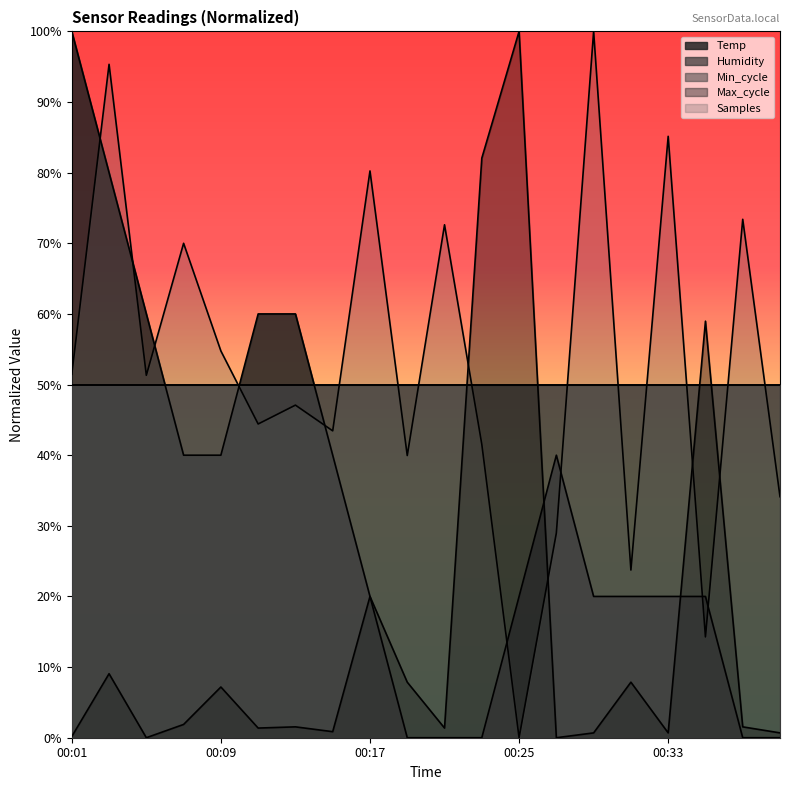

Which series has the largest total across all categories?

Samples